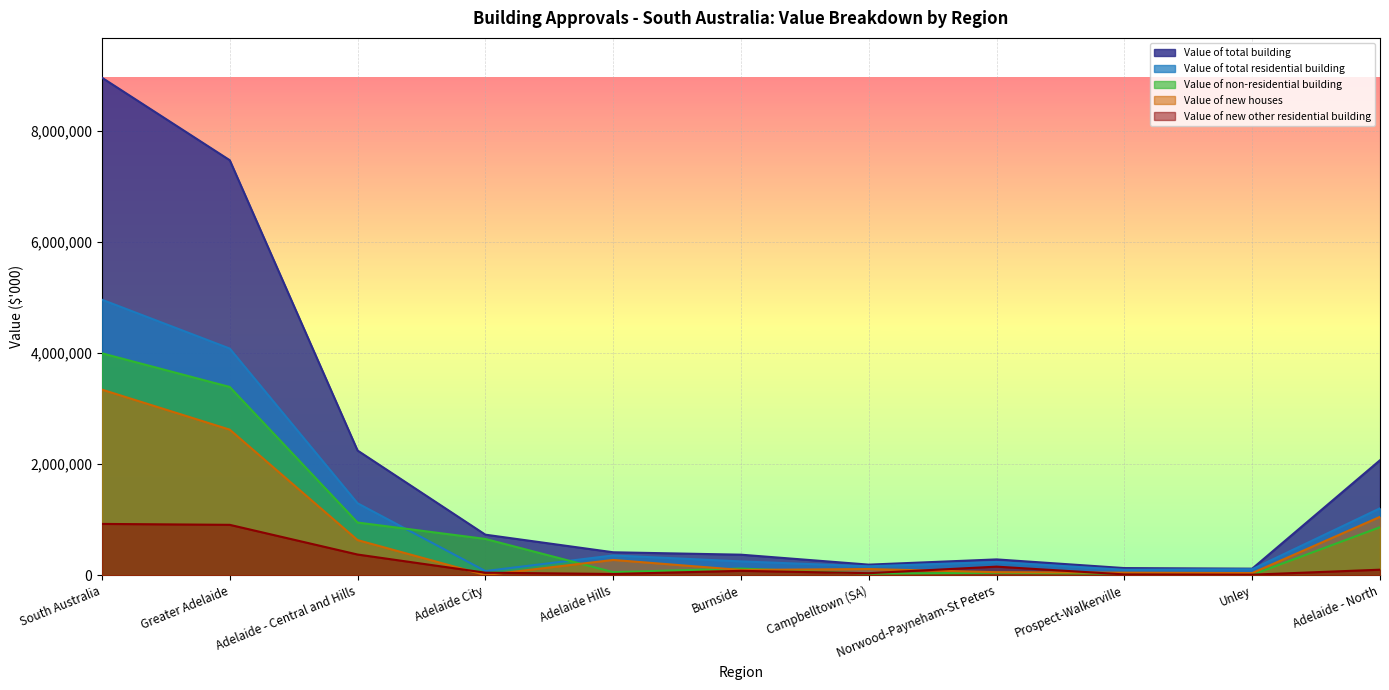

Which category has the lowest value across all series?

Adelaide City